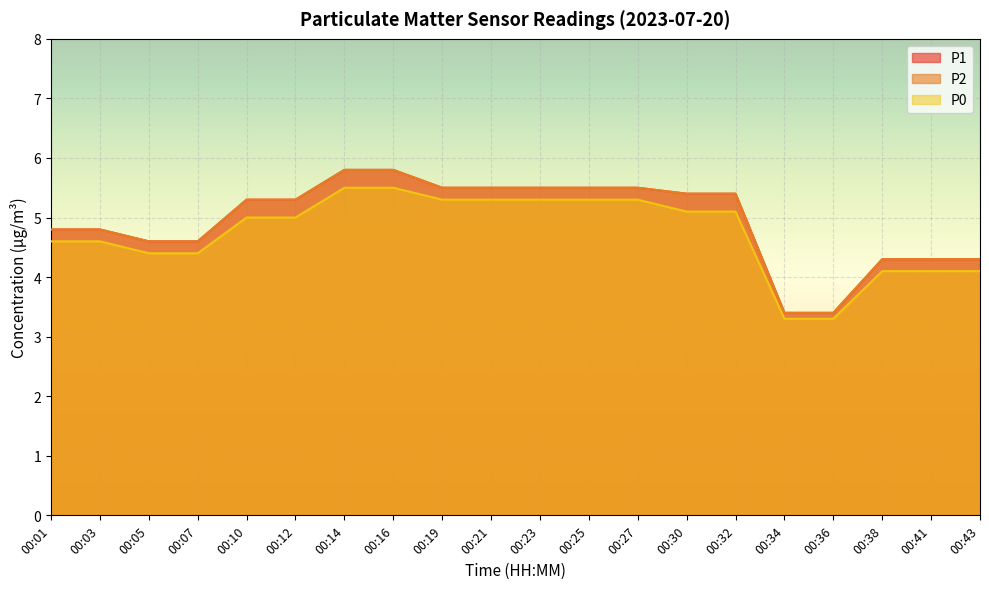

What is the difference between the second highest and minimum values in the P2 series?

2.4